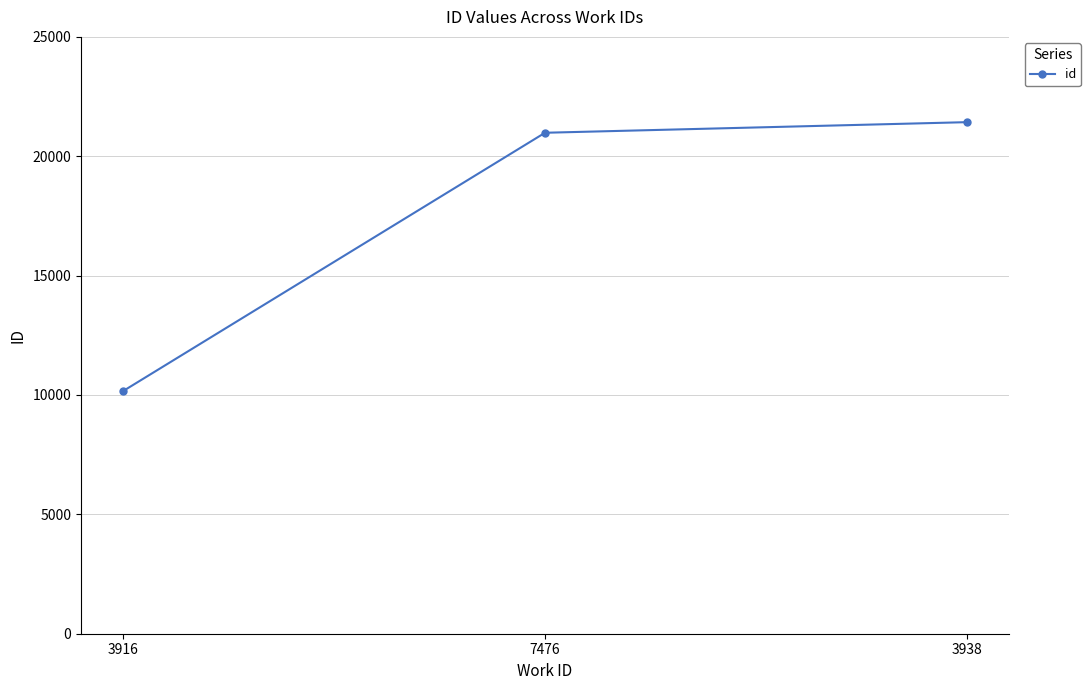

What value does the data have at 3916?

10167